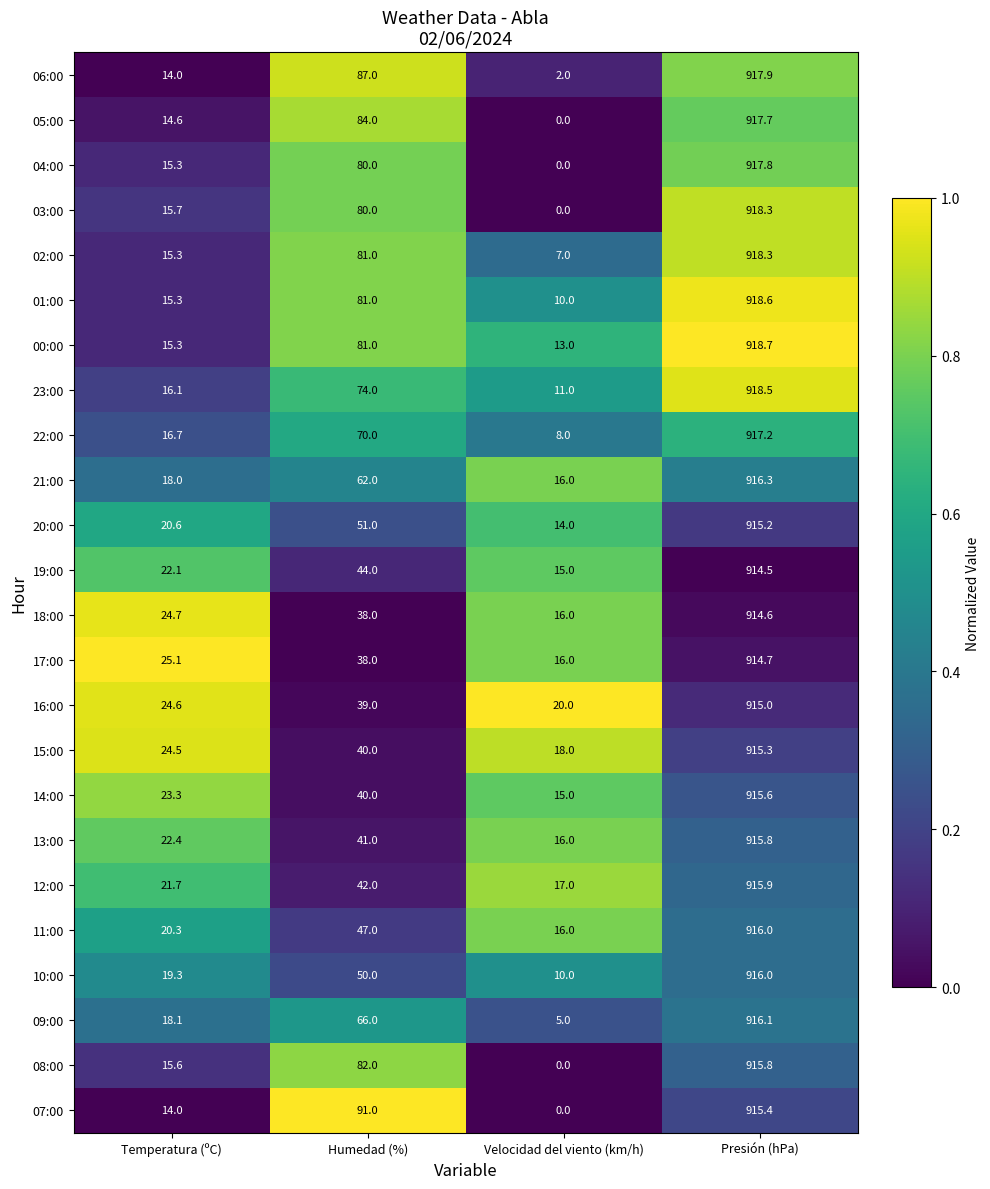

What is the total value across all series at Humedad (%)?

1489.0